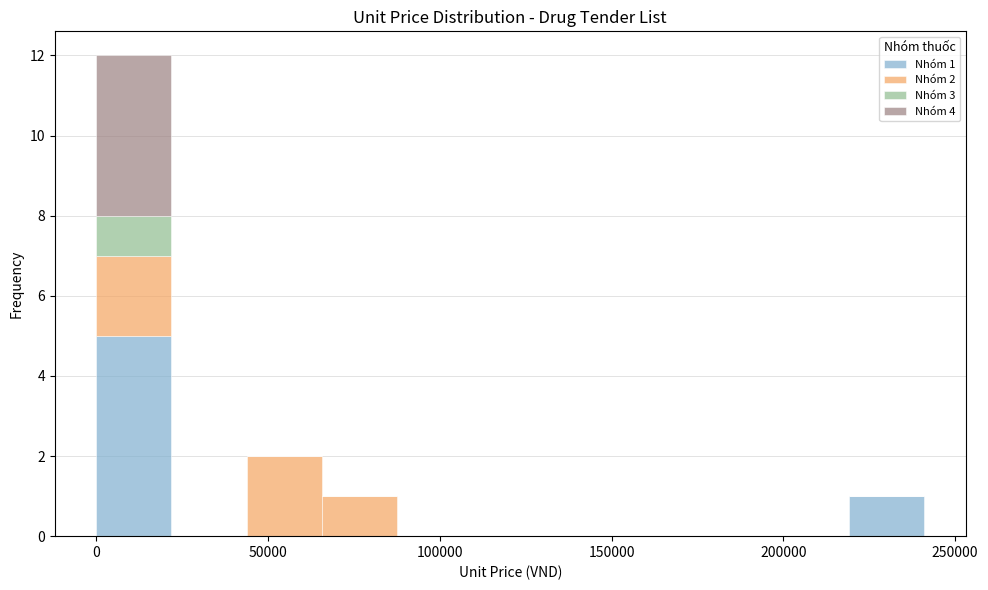

Which range on the x-axis has the tallest stacked bar (by total height)?

0 to 20000